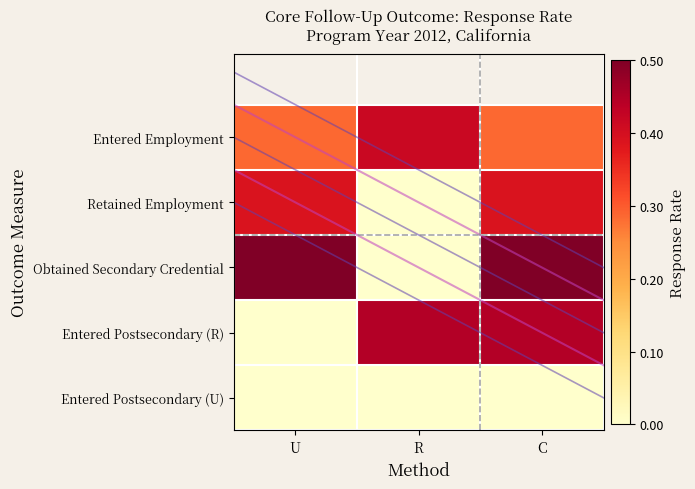

At which category is the sum across all series the highest?

C